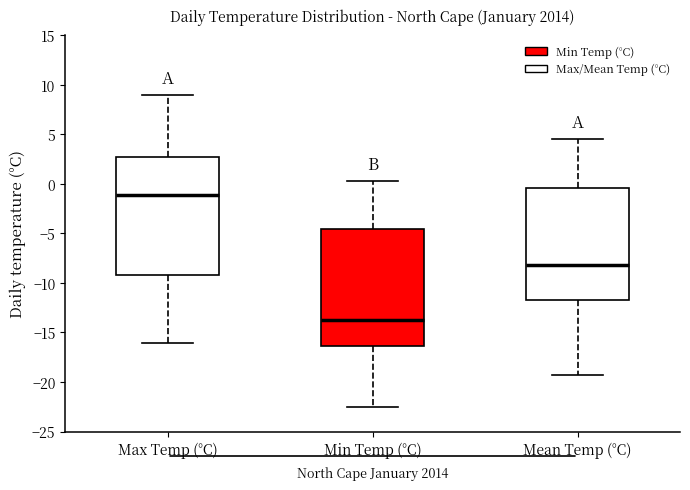

Where does the lower whisker of the box for Mean Temp (°C) end on the y-axis? The values are not printed on the chart, so give them approximately, as read against the axis.

-19.5